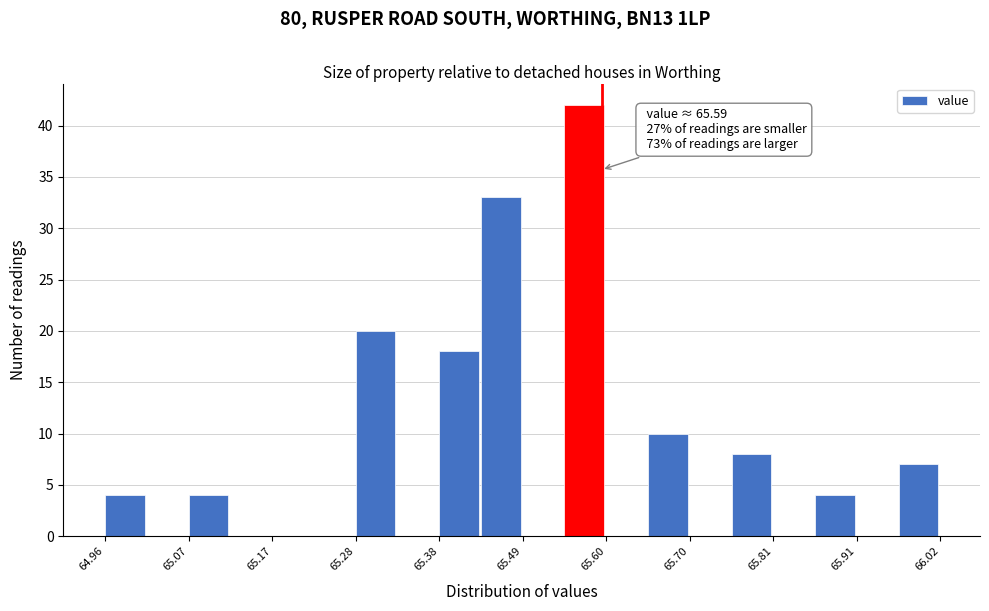

Around what value on the x-axis is the tallest bar? Give the approximate position of its centre, as read against the axis.

65.56